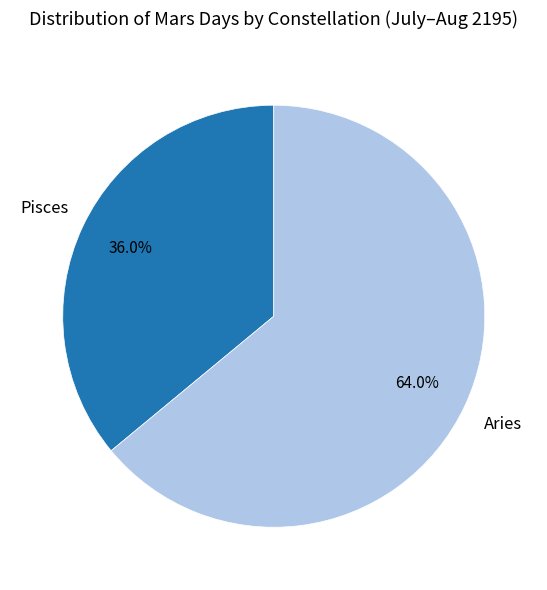

What is the smallest slice in the pie chart?

Pisces